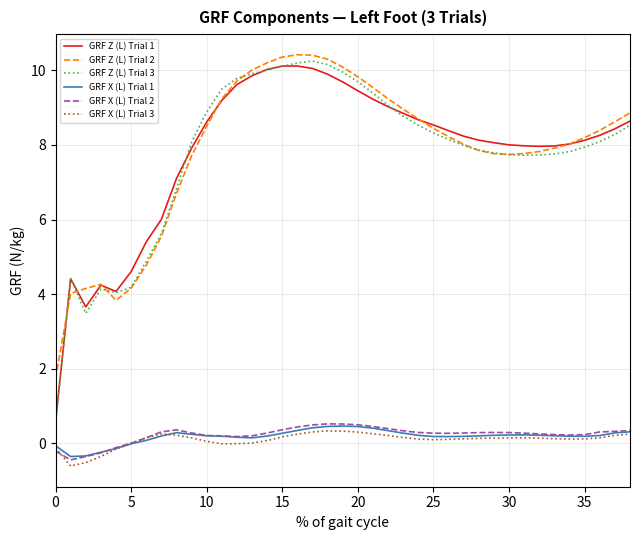

True or false: GRF X (L) Trial 2 and GRF Z (L) Trial 3 cross at least once.

False